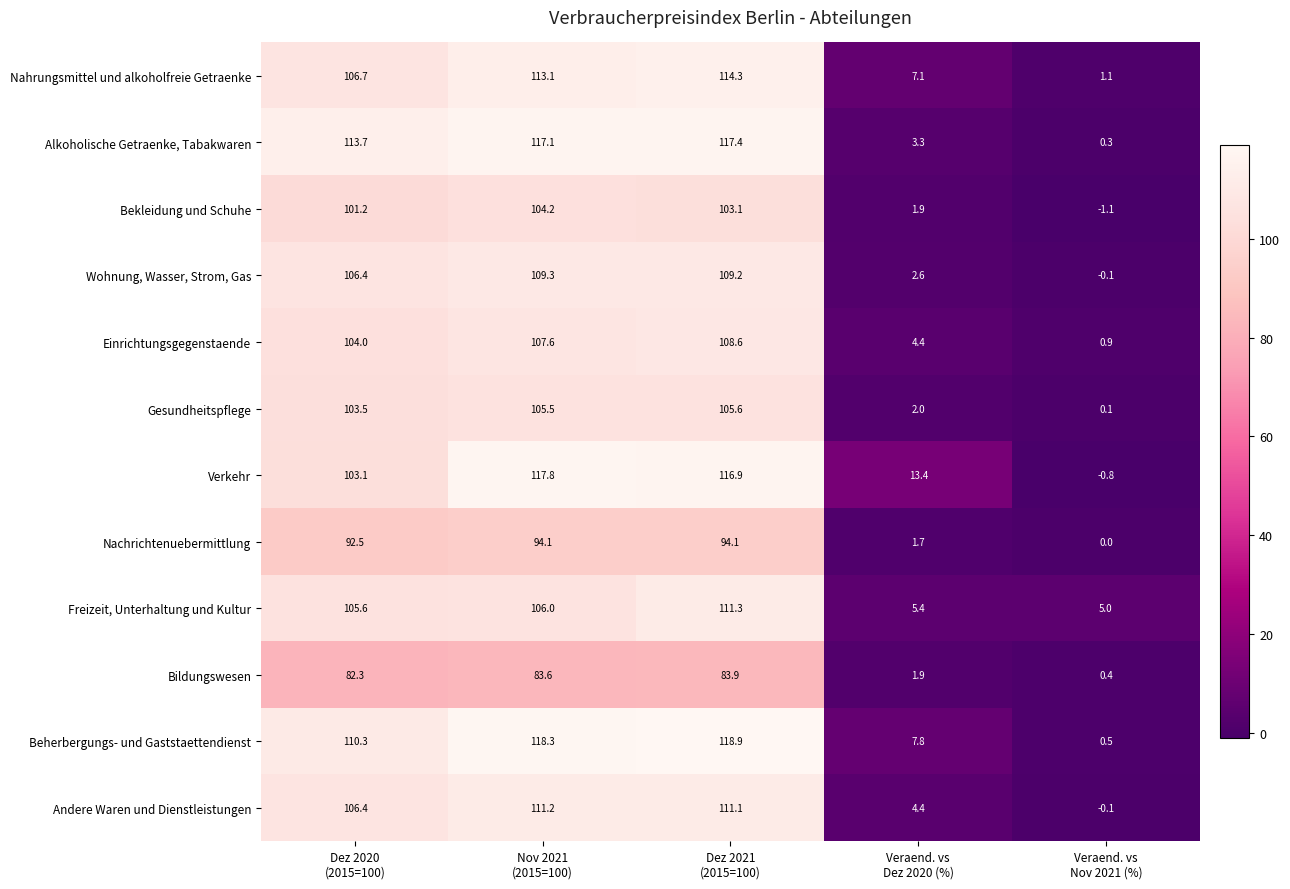

Between Dez 2021
(2015=100) and Veraend. vs
Nov 2021 (%), which series saw the biggest shift?

Beherbergungs- und Gaststaettendienst